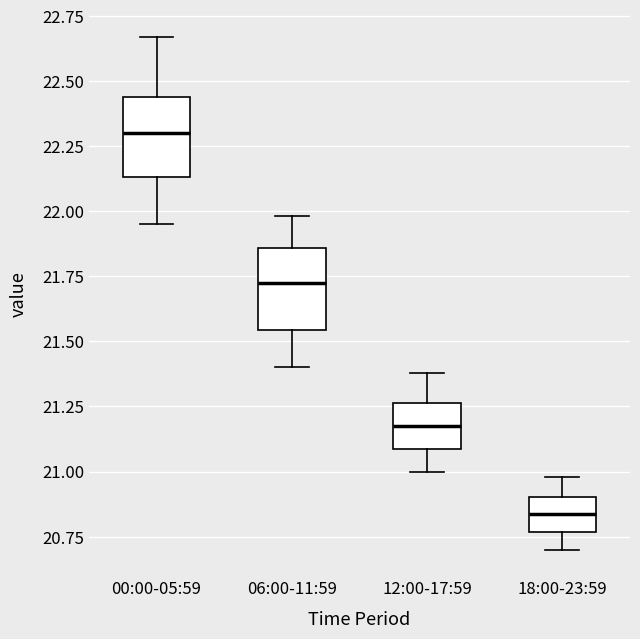

Which box has the lowest median line?

18:00-23:59